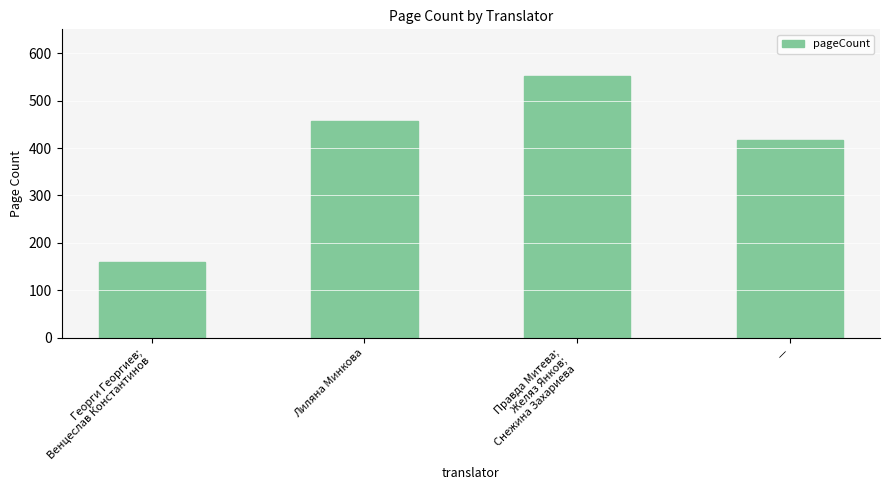

At which category does the chart reach its peak across all series?

Правда Митева;
Желяз Янков;
Снежина Захариева